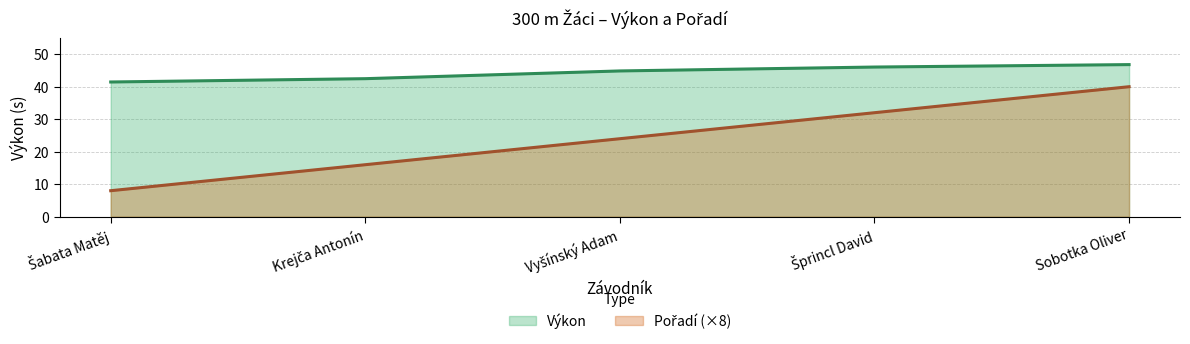

Reading left to right, extract all data points from this chart.

Pořadí: Šabata Matěj=8.0	Krejča Antonín=16.0	Vyšínský Adam=24.0	Šprincl David=32.0	Sobotka Oliver=40.0
Výkon: Šabata Matěj=41.5	Krejča Antonín=42.5	Vyšínský Adam=44.9	Šprincl David=46.0	Sobotka Oliver=46.8